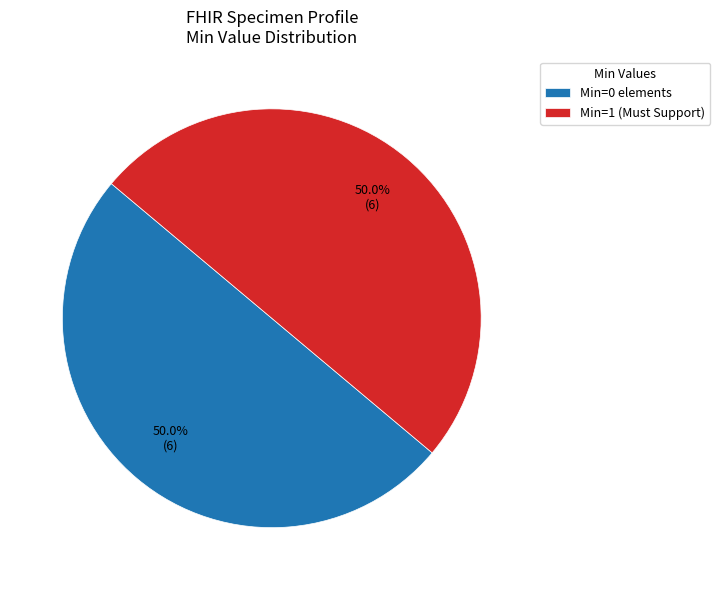

What is the ratio of the value at Min=0 elements to the value at Min=1 (Must Support)?

1.0